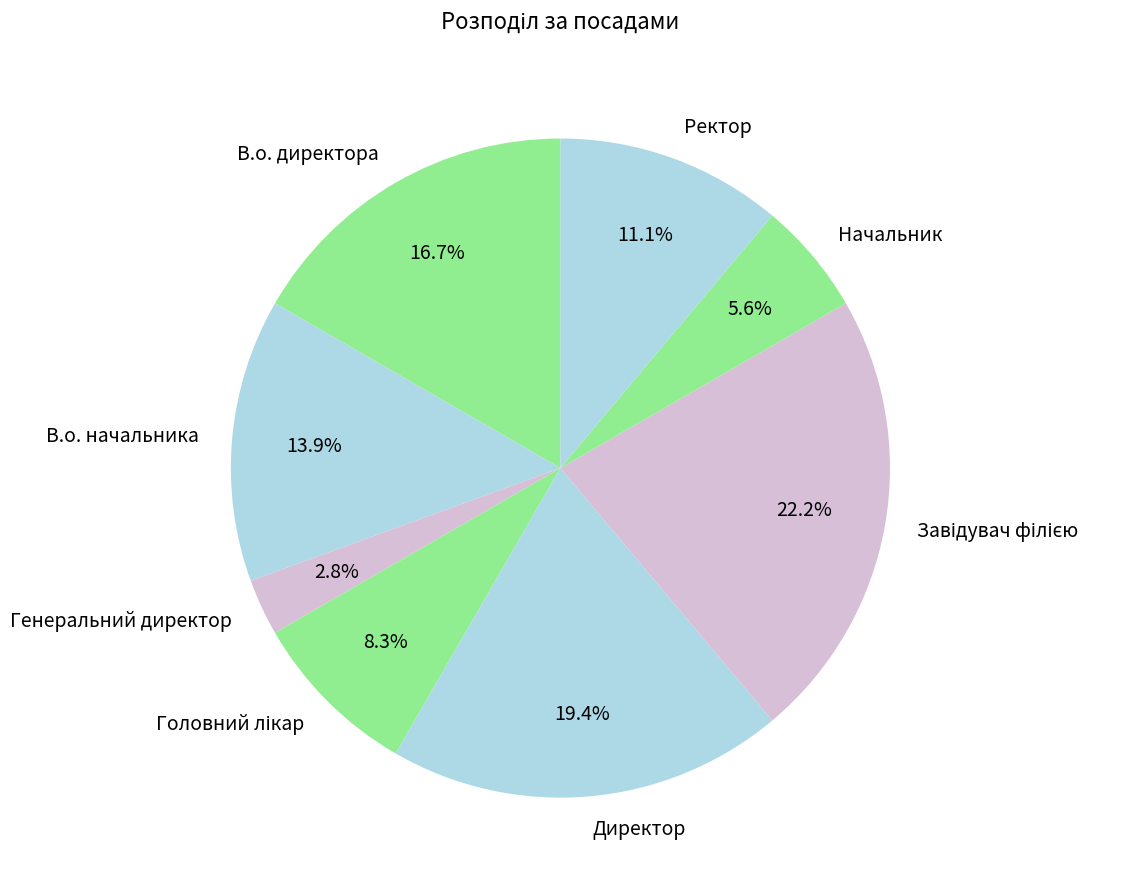

How many slices are in this pie chart?

8